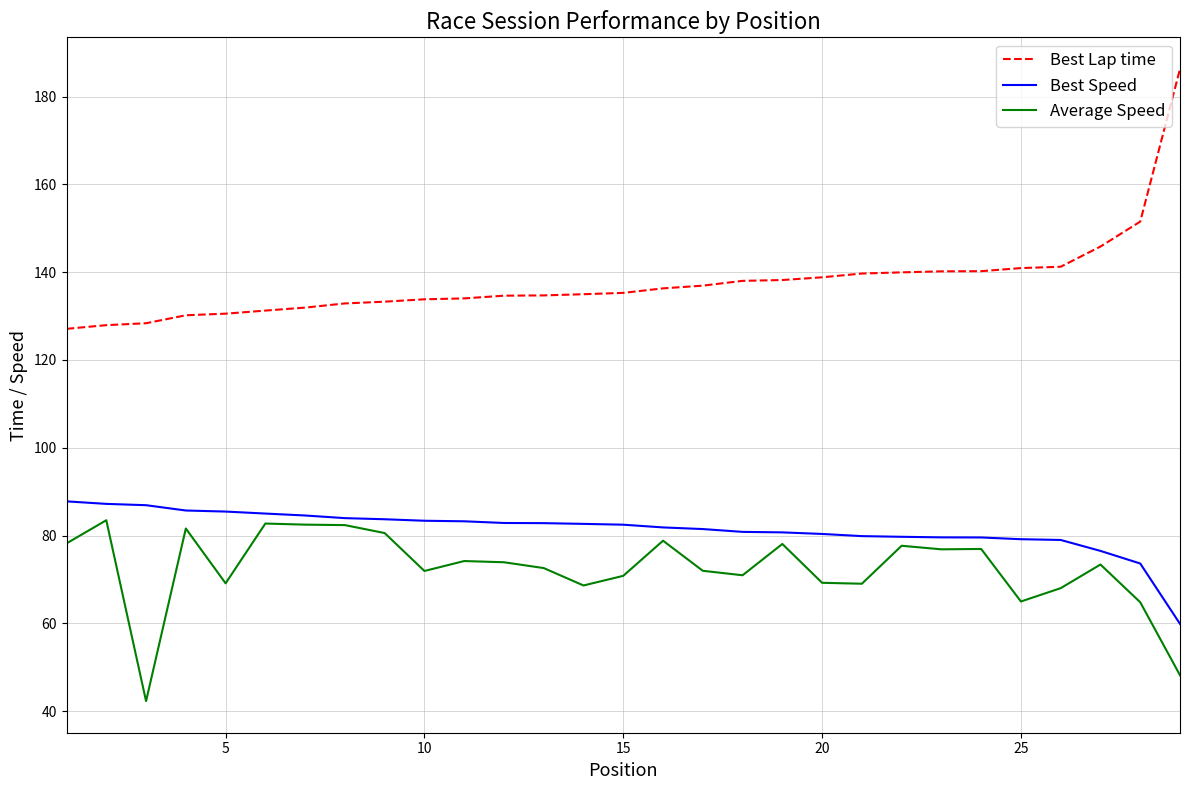

Which series has the largest total across all categories?

Best Lap time